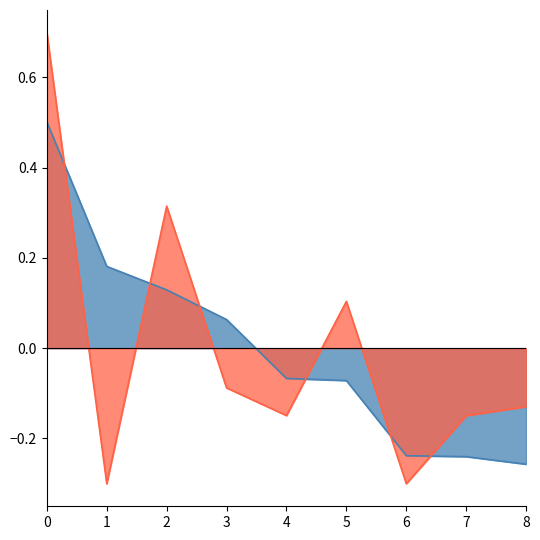

Which series has the largest total across all categories?

Total Retirement & Health Contribution